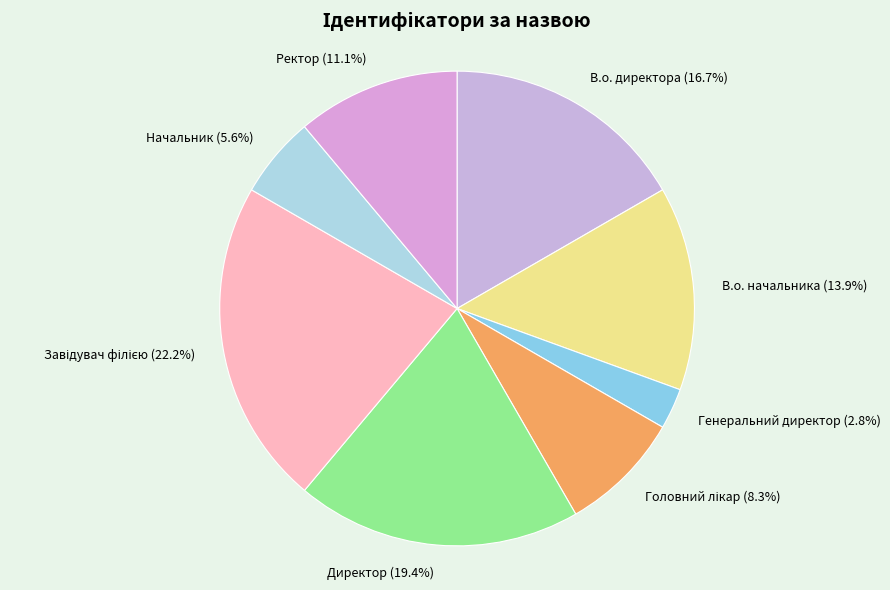

Which has a higher value, Начальник or В.о. директора?

В.о. директора